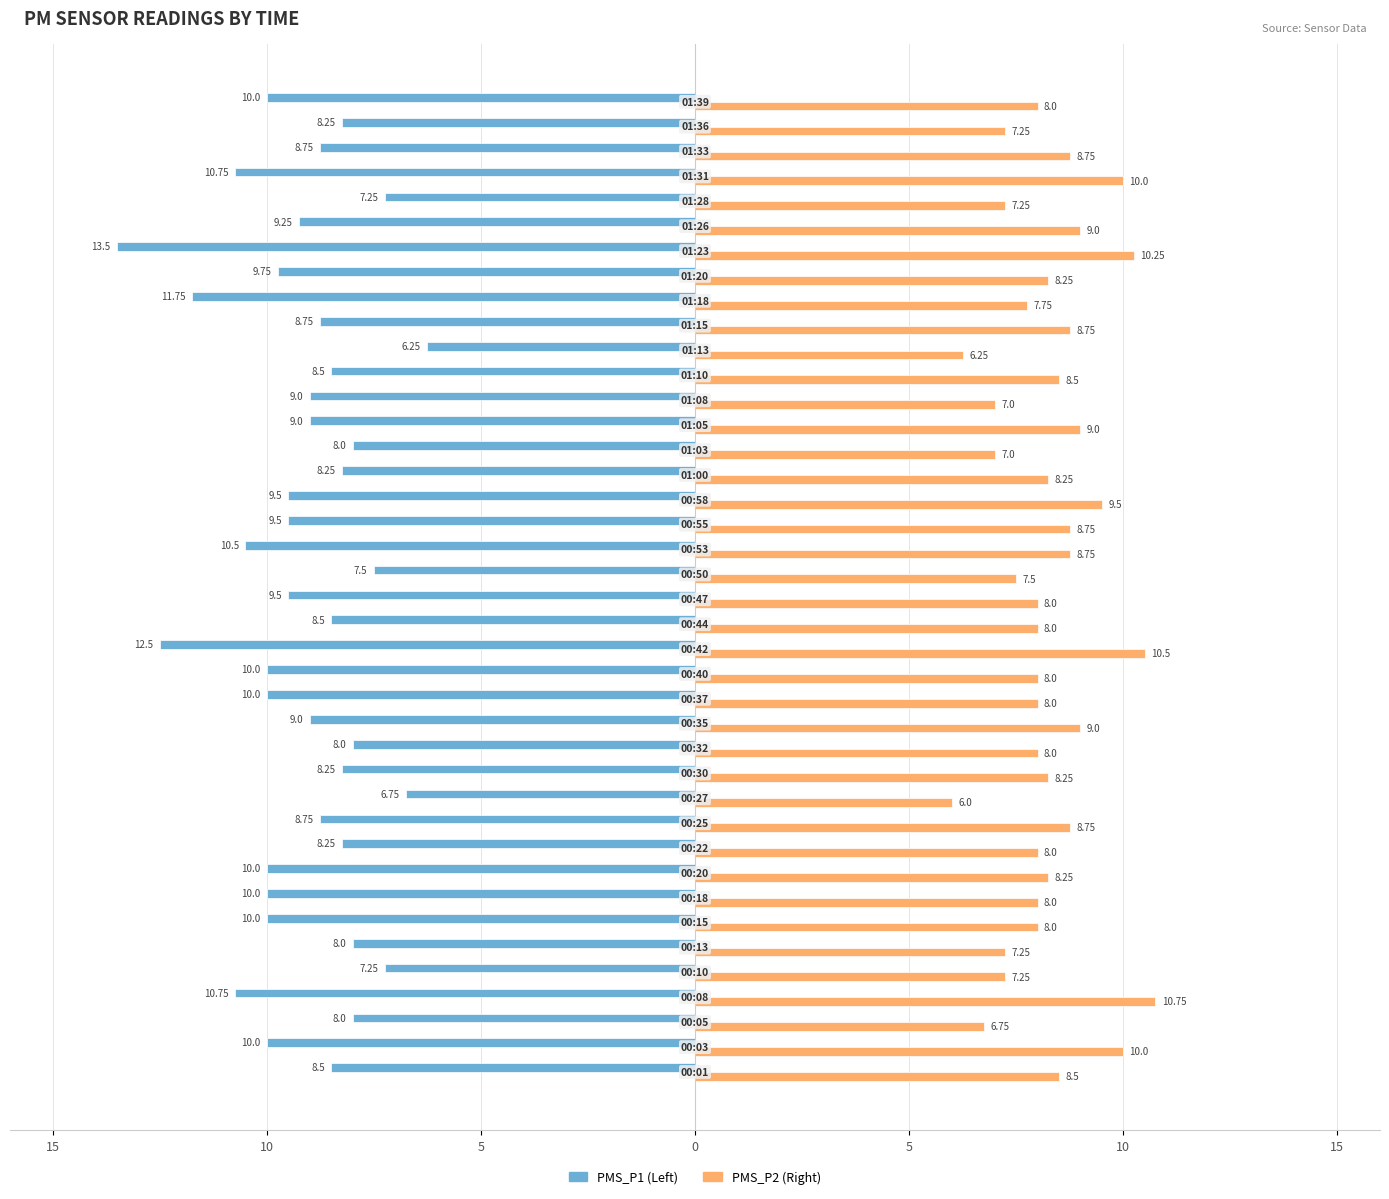

The PMS_P2 series shows 18.4 at 17. True or false?

False